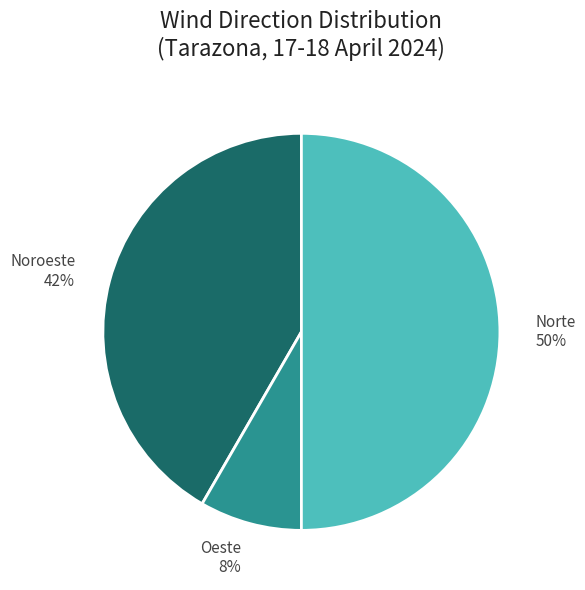

Which category has the biggest portion of the pie?

Norte 50%